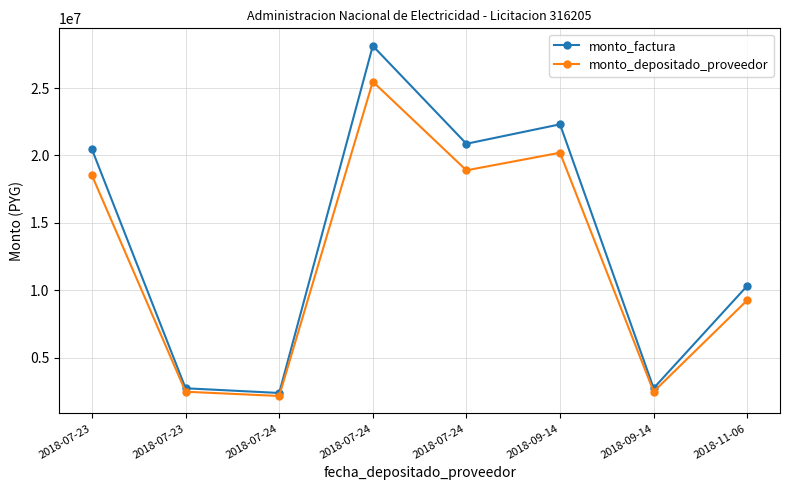

What is the sum of the monto_depositado_proveedor values at 2018-09-14 and 2018-11-06?

29456738